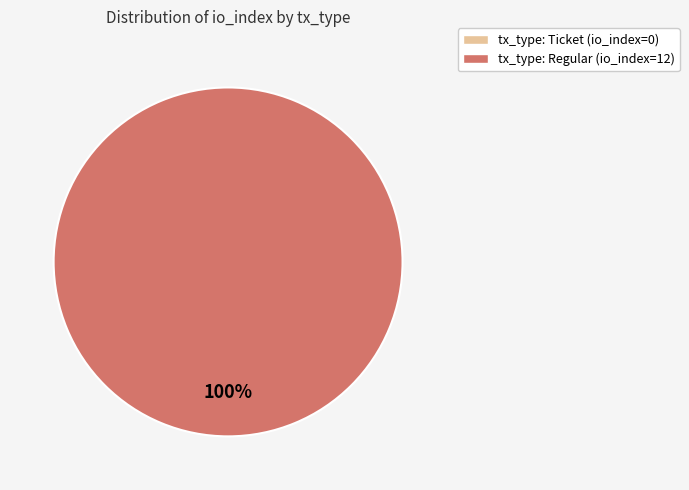

To the nearest percent, what percentage of the pie is tx_type: Regular (io_index=12)?

100%